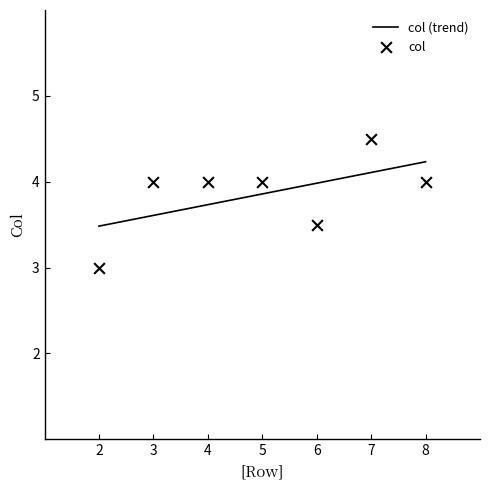

Between 2 and 2, which is larger?

2